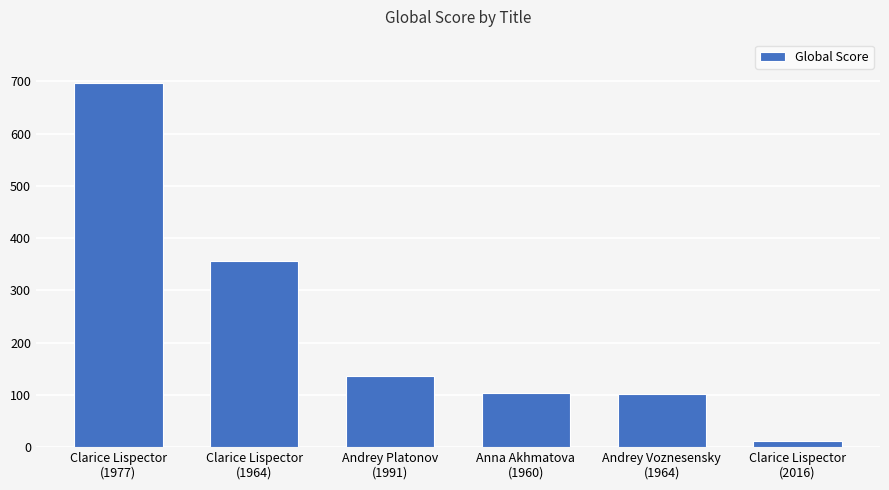

Are the bars horizontal?

No